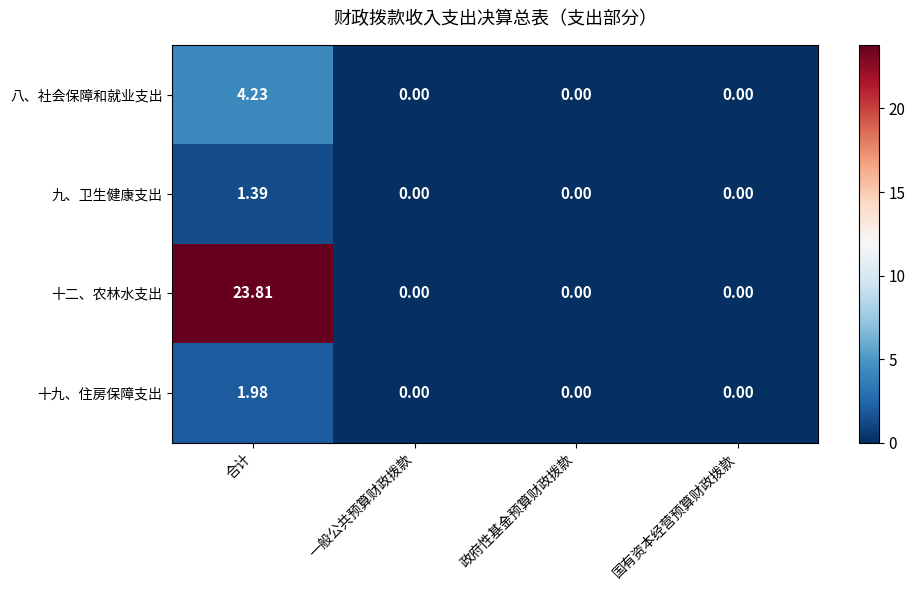

Which series has the largest total across all categories?

十二、农林水支出